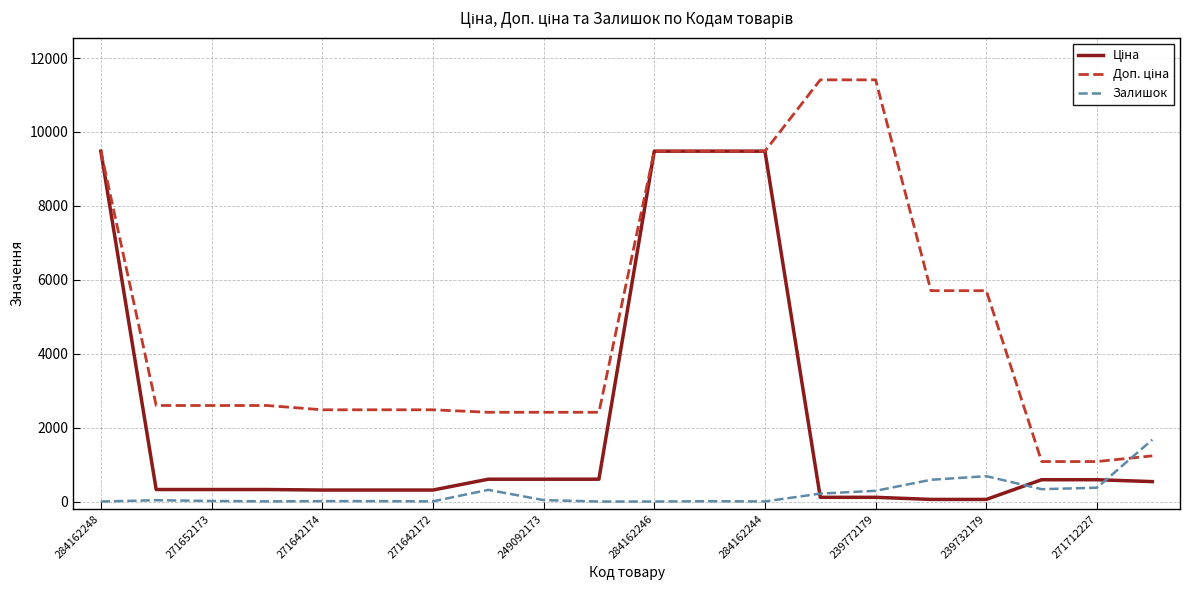

What is the maximum value shown in the chart?

11410.0